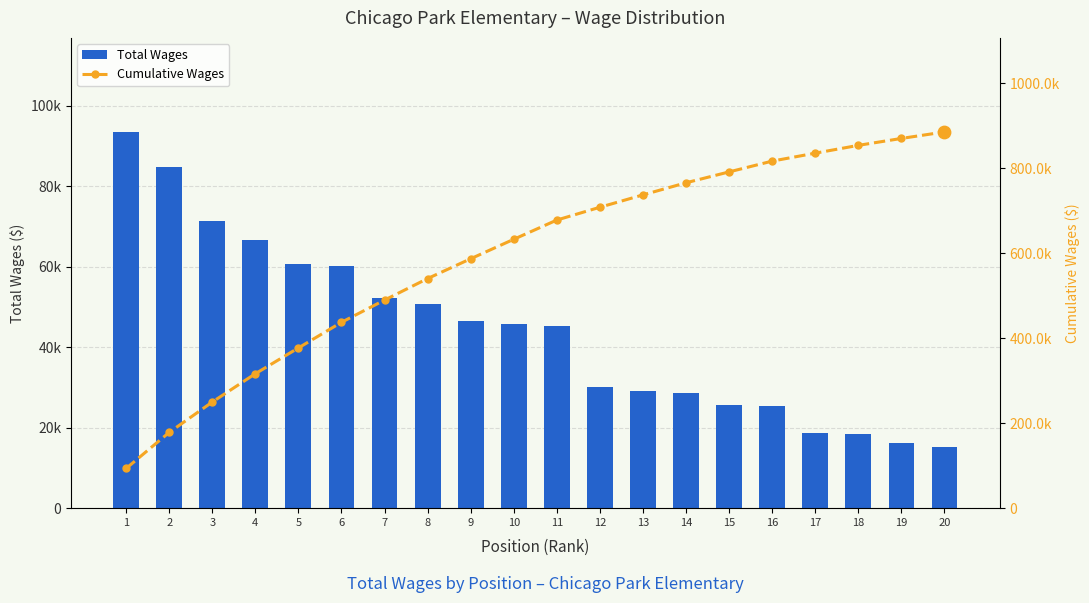

Which series has the largest Y range (max minus min)?

Cumulative Wages